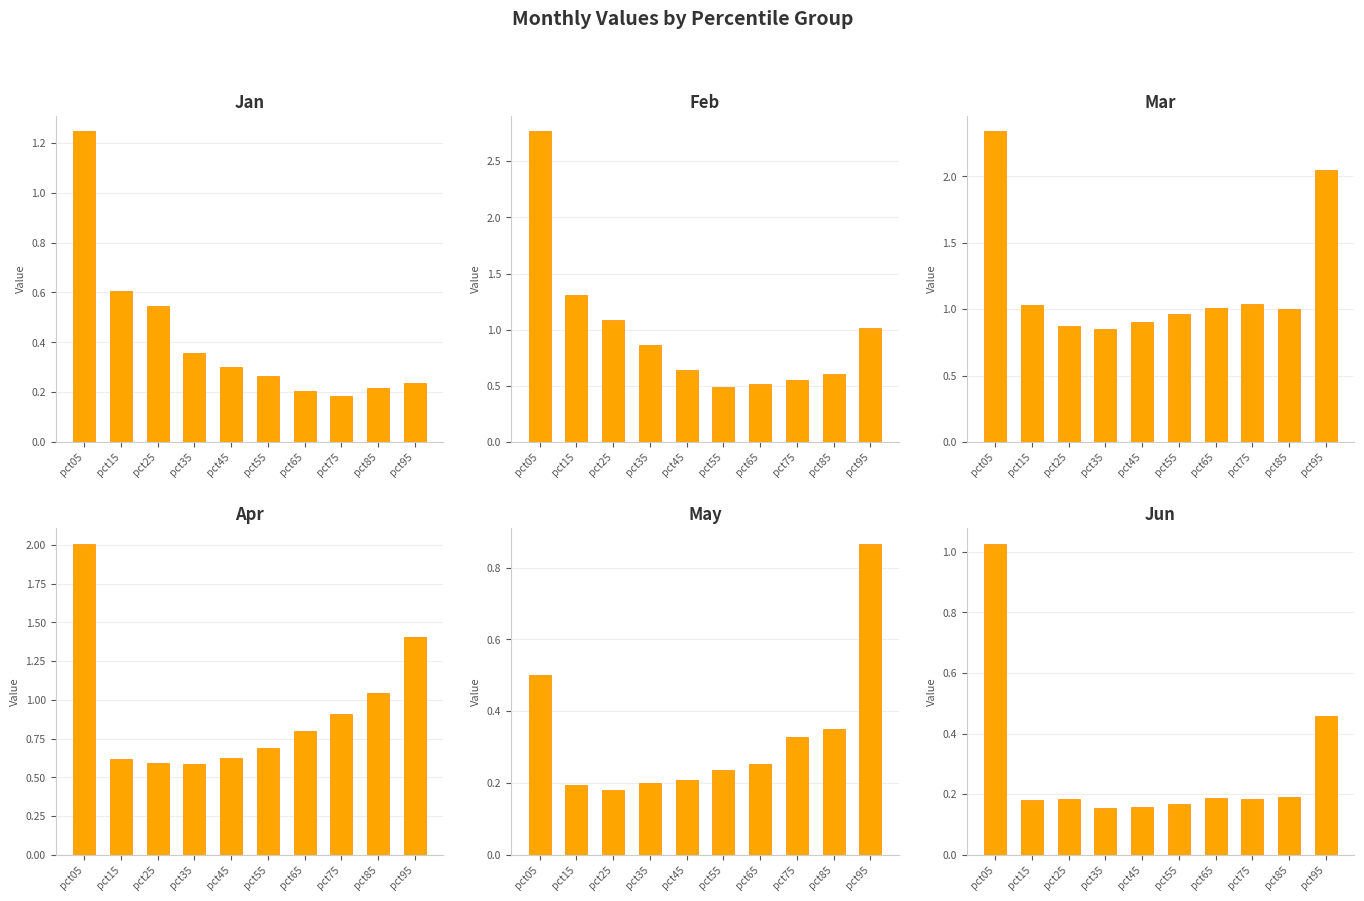

True or false: Jan has a value of 0.2 at pct85.

True